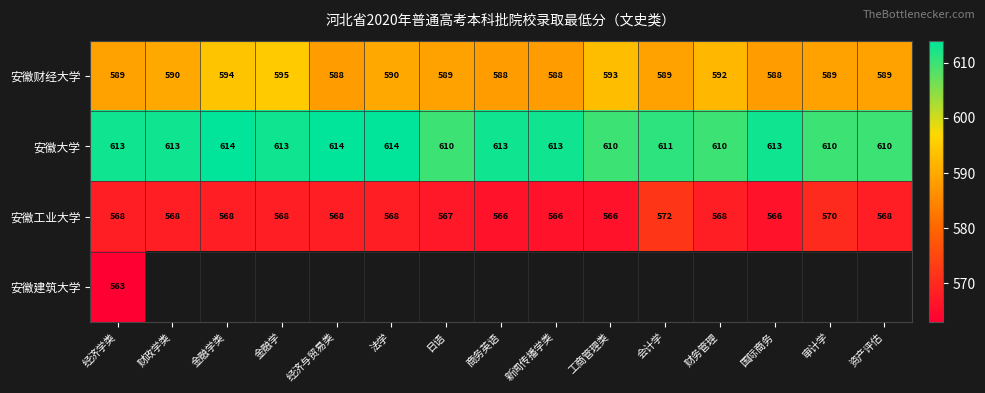

Count the 安徽大学 values in the range 610 to 613.

12